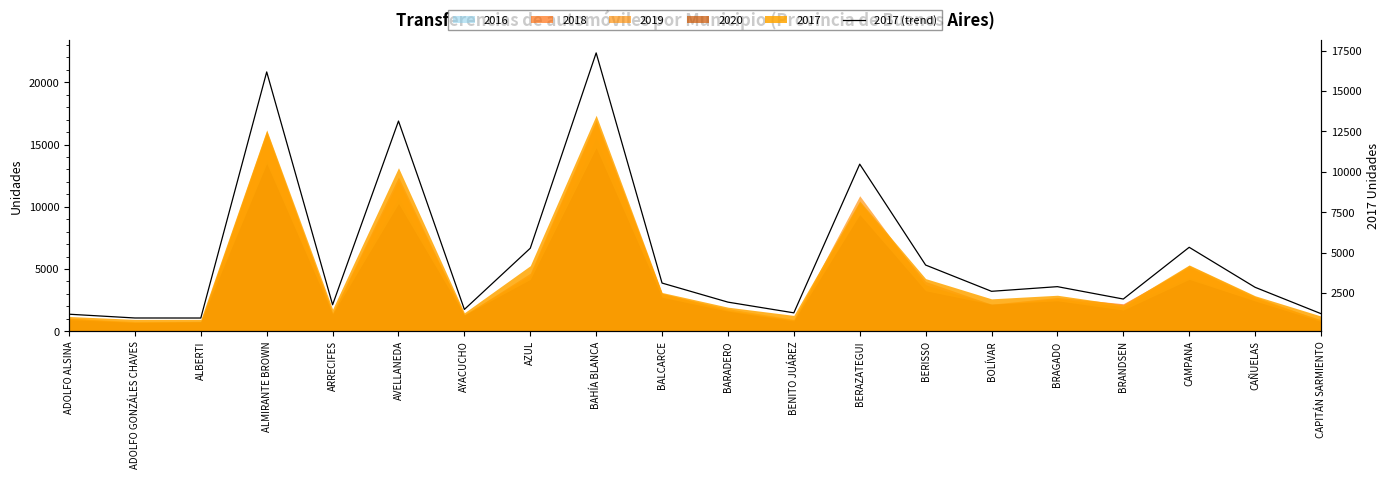

How many data points are above 2855?

9